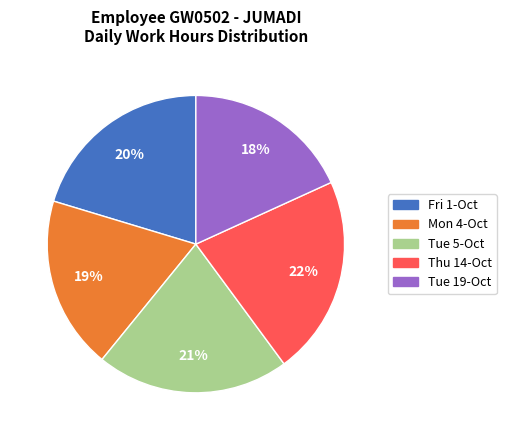

Rank the categories by value from highest to lowest.

Thu 14-Oct, Tue 5-Oct, Fri 1-Oct, Mon 4-Oct, Tue 19-Oct